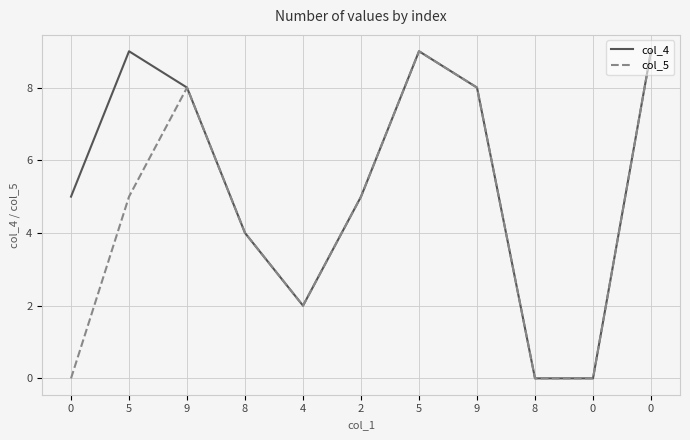

Does the chart have visible grid lines?

Yes